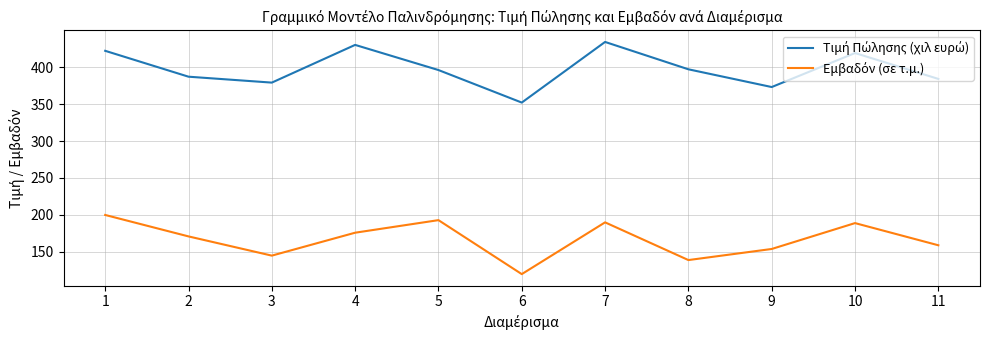

What is the difference between the highest and lowest values at 7?

244